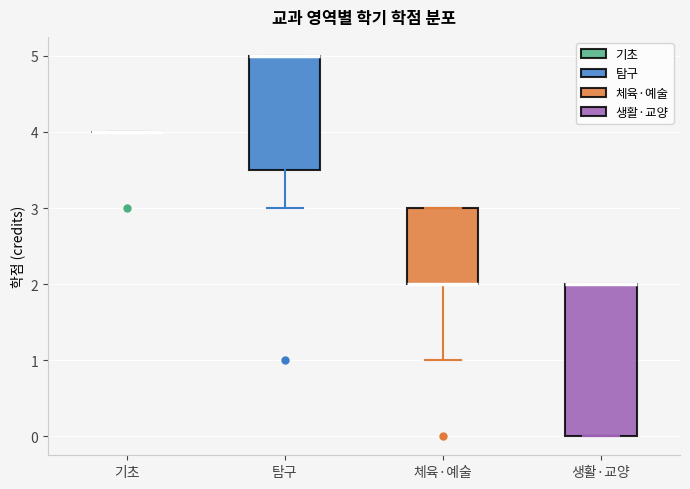

Reading left to right, read every box against the y-axis: the position of its median line, the range the box covers, and the ends of its whiskers. The values are not printed on the chart, so give them approximately, as read against the axis.

기초: box collapsed to a line at 4.0, whiskers 4.0 to 4.0
탐구: median 5.0 (drawn on the box's upper edge), box 3.5 to 5.0, whiskers 3.0 to 5.0
체육·예술: median 2.0 (drawn on the box's lower edge), box 2.0 to 3.0, whiskers 1.0 to 3.0
생활·교양: median 2.0 (drawn on the box's upper edge), box 0.0 to 2.0, whiskers 0.0 to 2.0